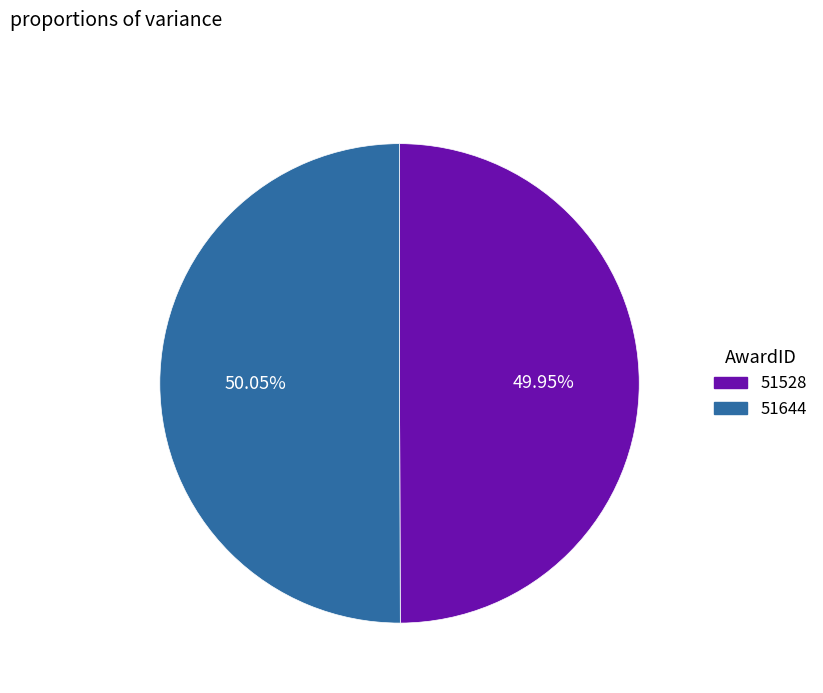

What is the total percentage of 51644 and 51528?

100.0%